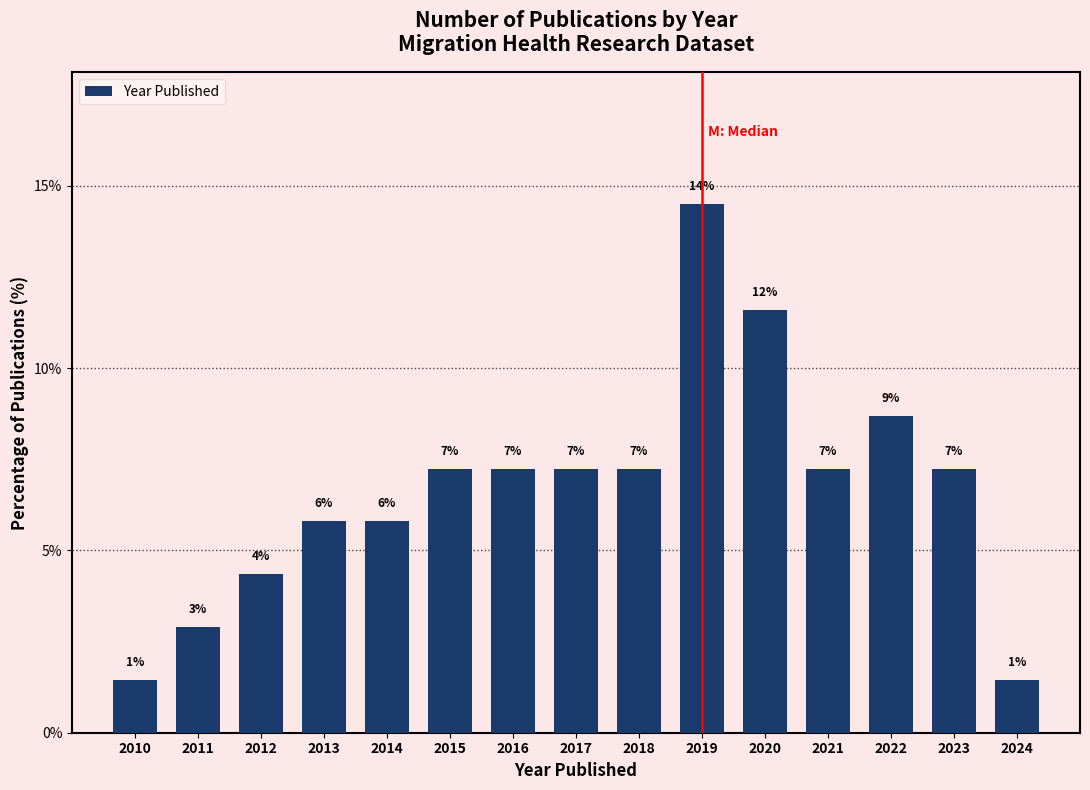

Are the bars horizontal?

No